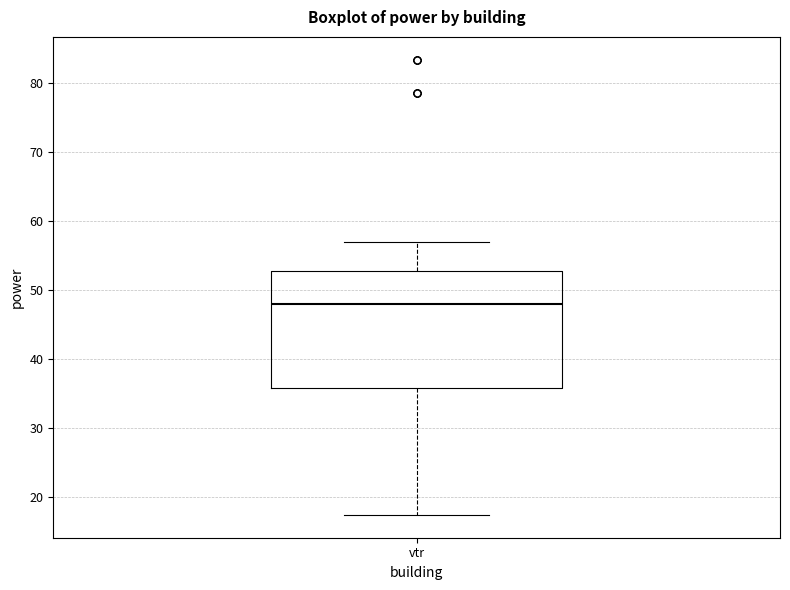

Transcribe this box plot: give where the median line is, the range the box spans, and where the two whiskers end, as read against the y-axis. The values are not printed on the chart, so give them approximately, as read against the axis.

median 48, box 36 to 53, whiskers 17 to 57